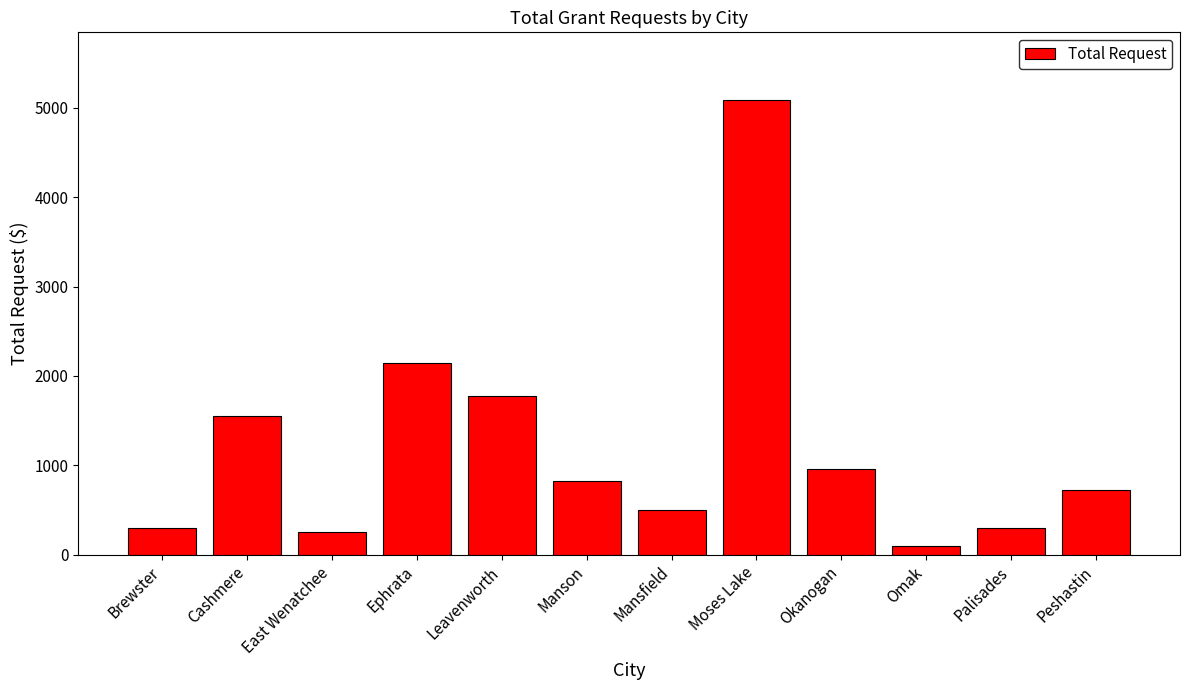

What is the change in value from Mansfield to Peshastin?

+221.0